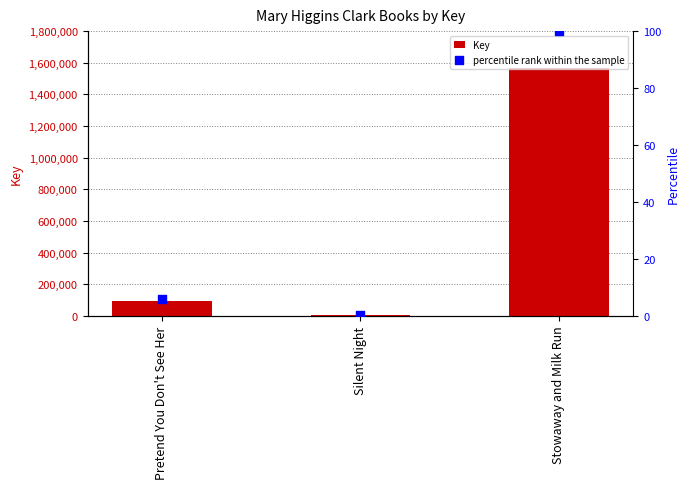

Which series reaches the minimum Y coordinate?

percentile rank within the sample